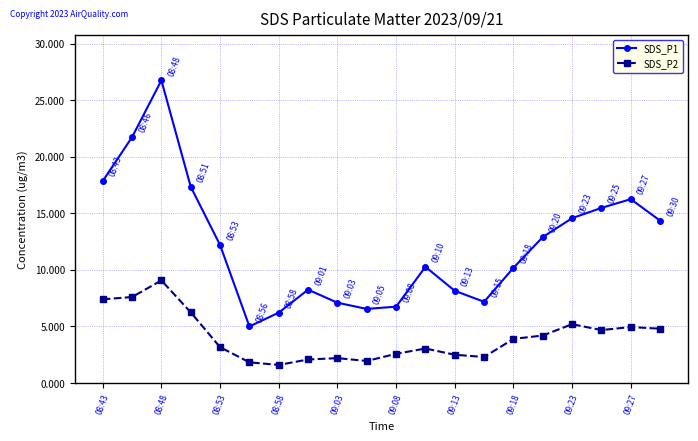

Which series has the largest total across all categories?

SDS_P1